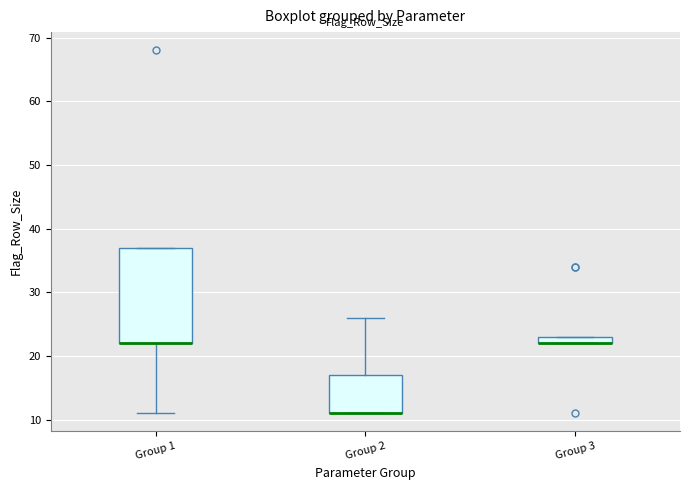

Where is the upper edge of the box for Group 2 on the y-axis? The values are not printed on the chart, so give them approximately, as read against the axis.

17